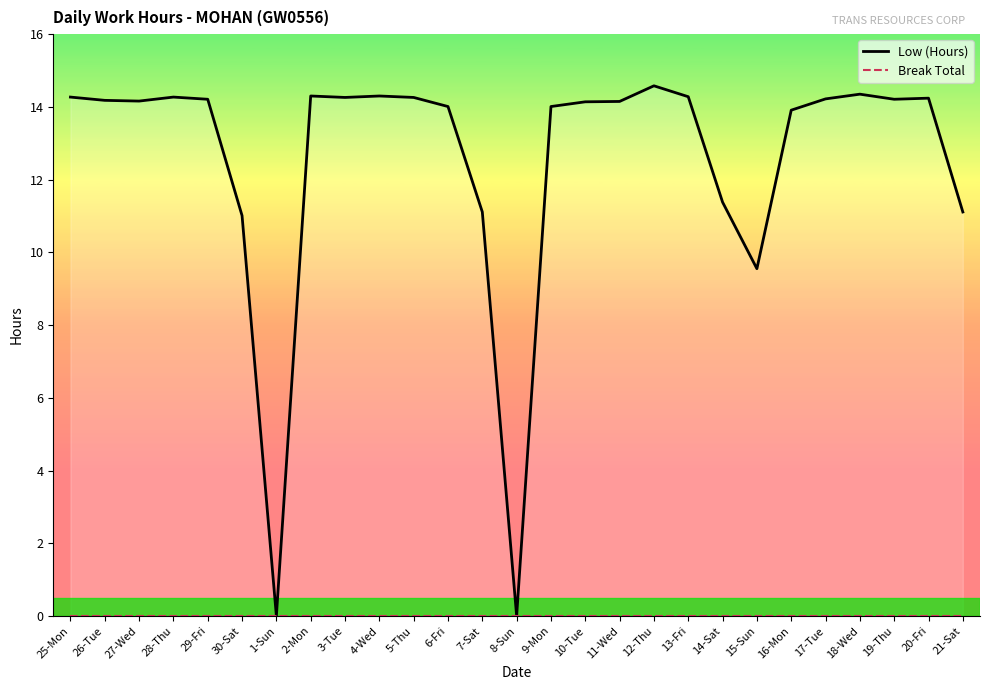

At which label is Low (Hours) closest to 7?

15-Sun